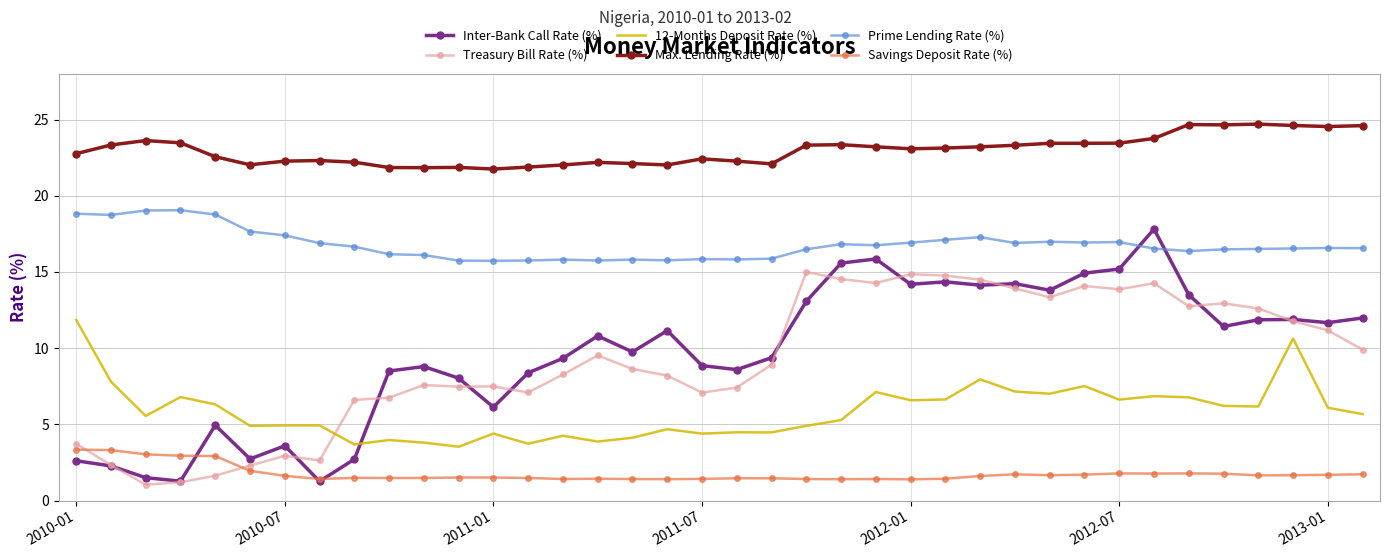

True or false: Savings Deposit Rate (%) and Treasury Bill Rate (%) cross at least once.

True